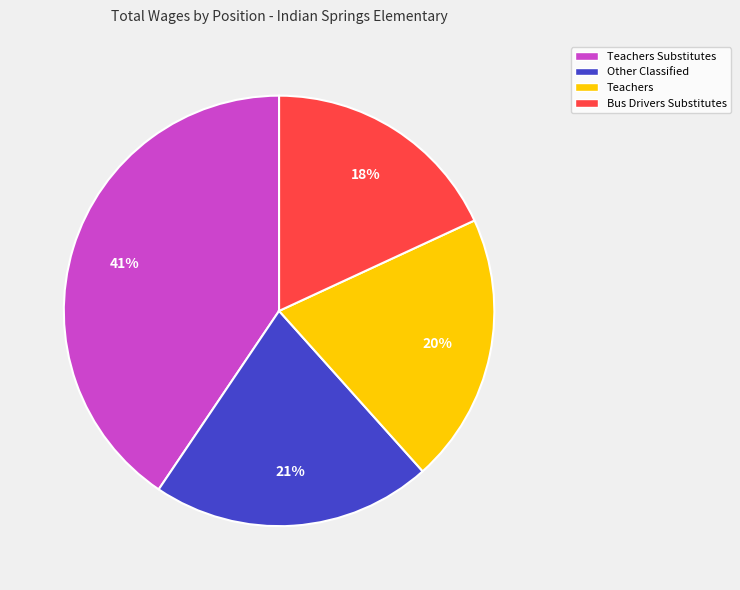

Count the number of slices in the pie.

4